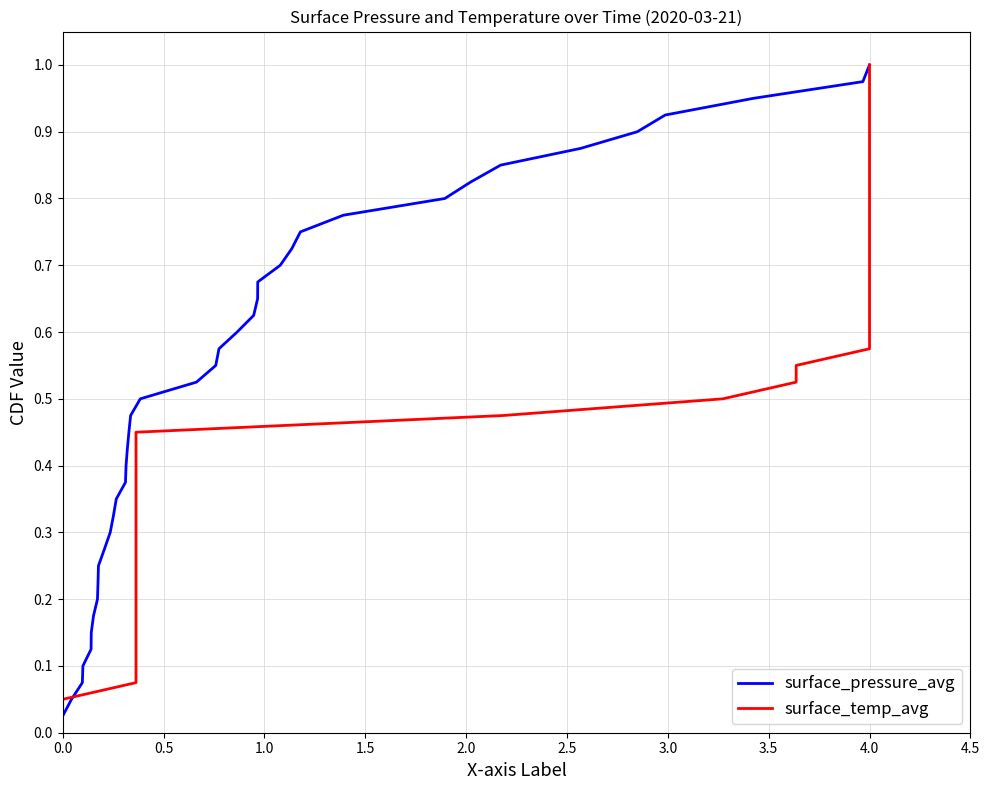

Rank the series by their maximum value, from highest to lowest.

surface_pressure_avg, surface_temp_avg